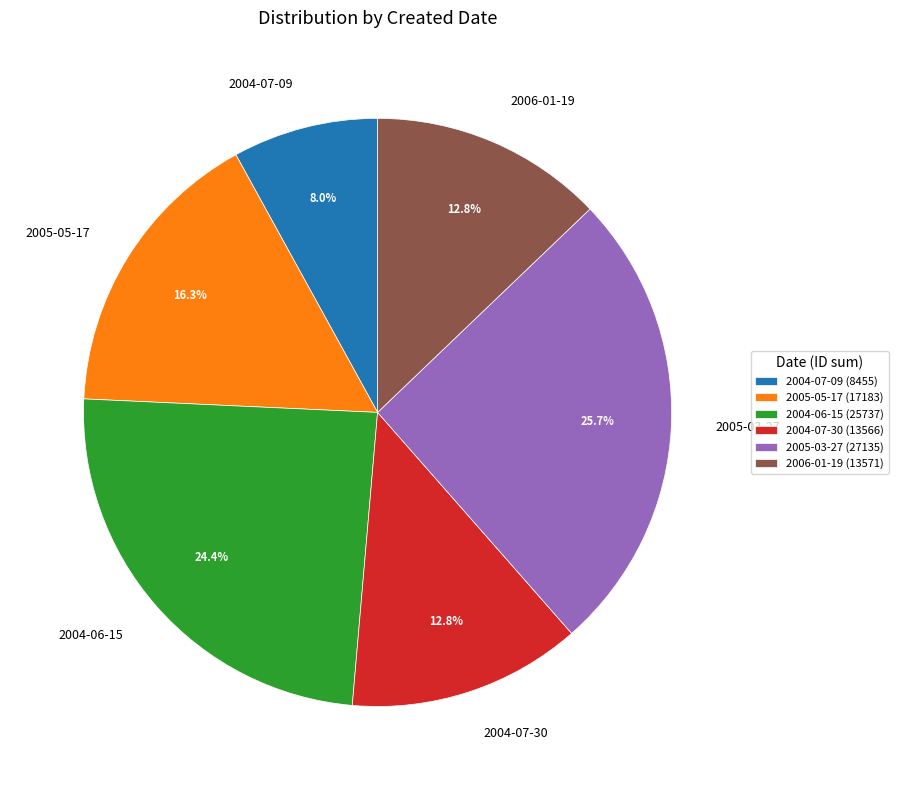

To the nearest percent, what percentage of the pie is 2005-03-27?

26%